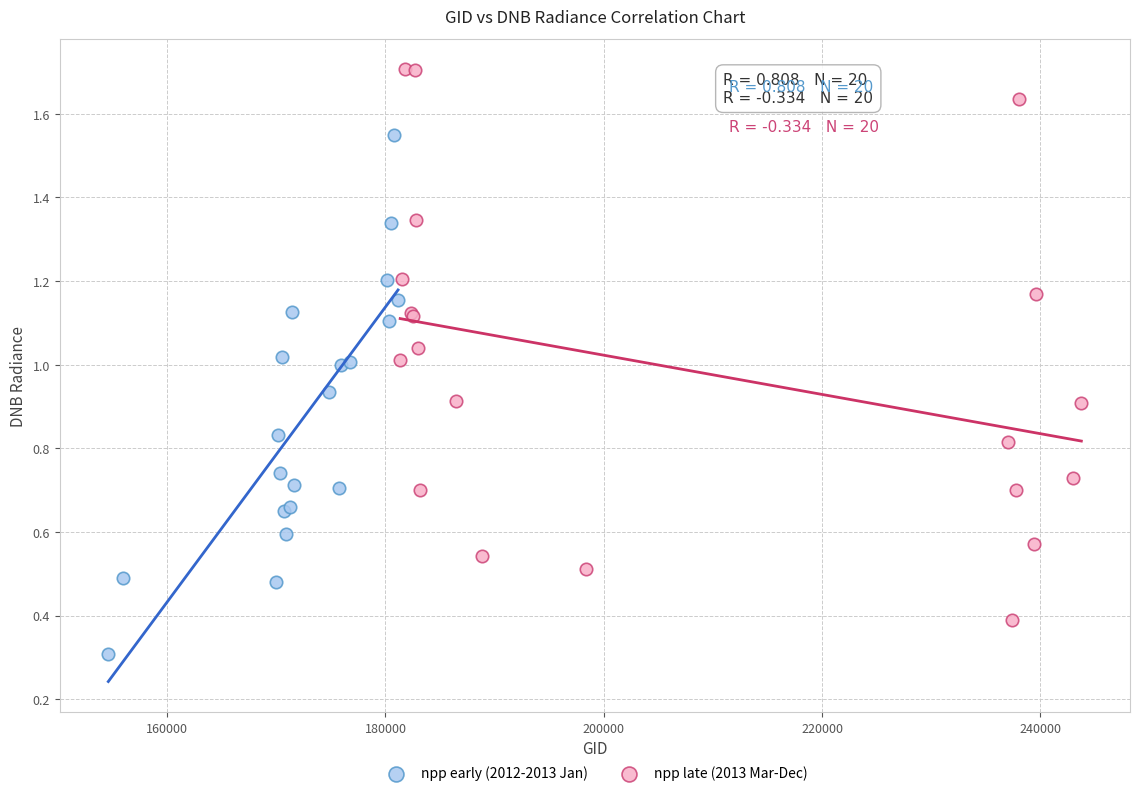

Which series reaches the minimum Y coordinate?

npp early (2012-2013 Jan)